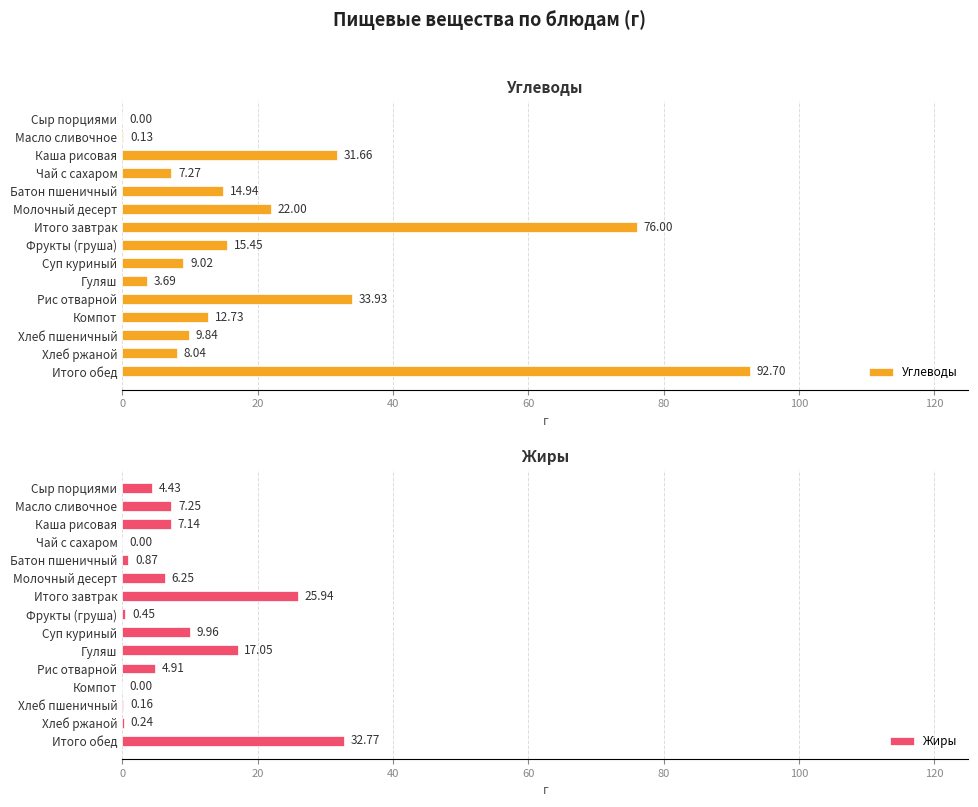

What is the sum of all Углеводы values?

337.4